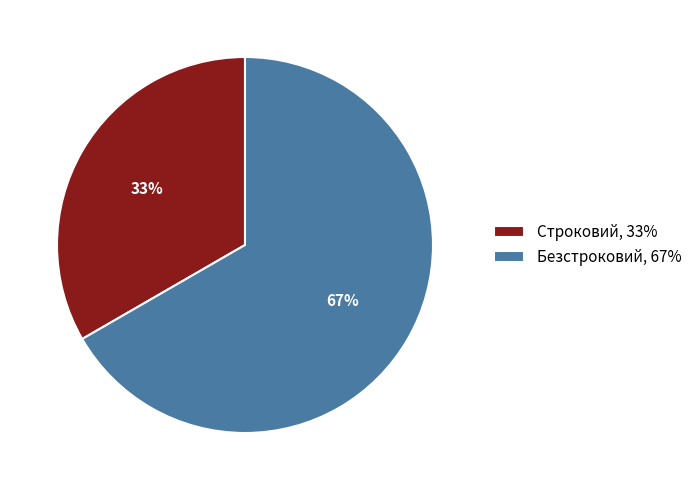

What is the smallest slice in the pie chart?

Строковий